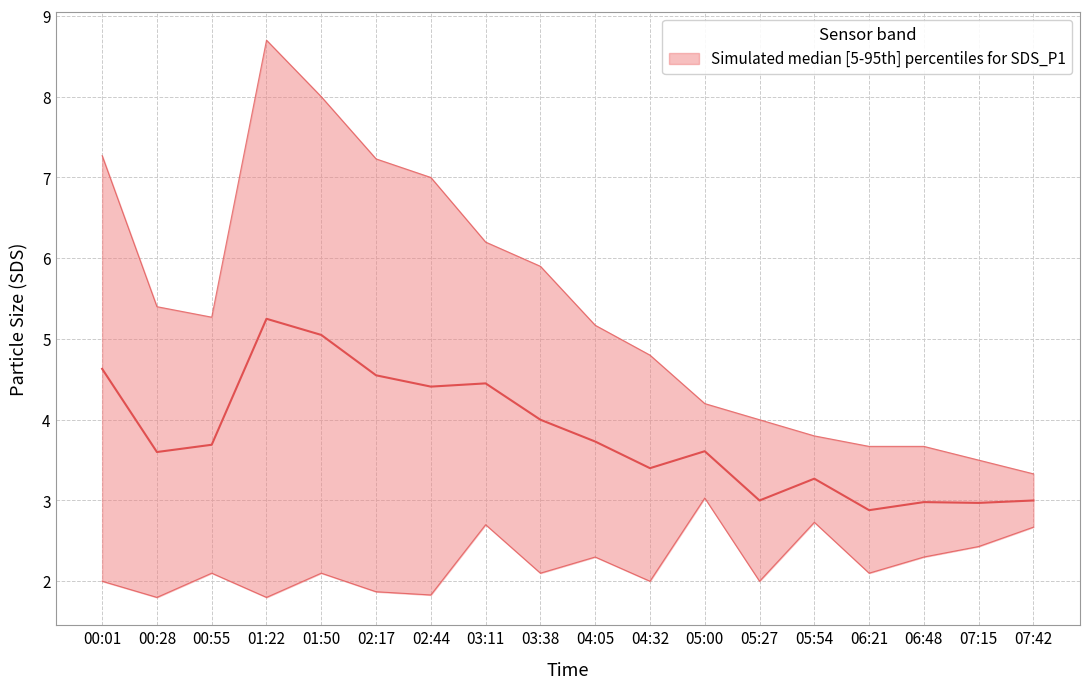

What is the lowest value of the SDS_P1_upper series?

3.3